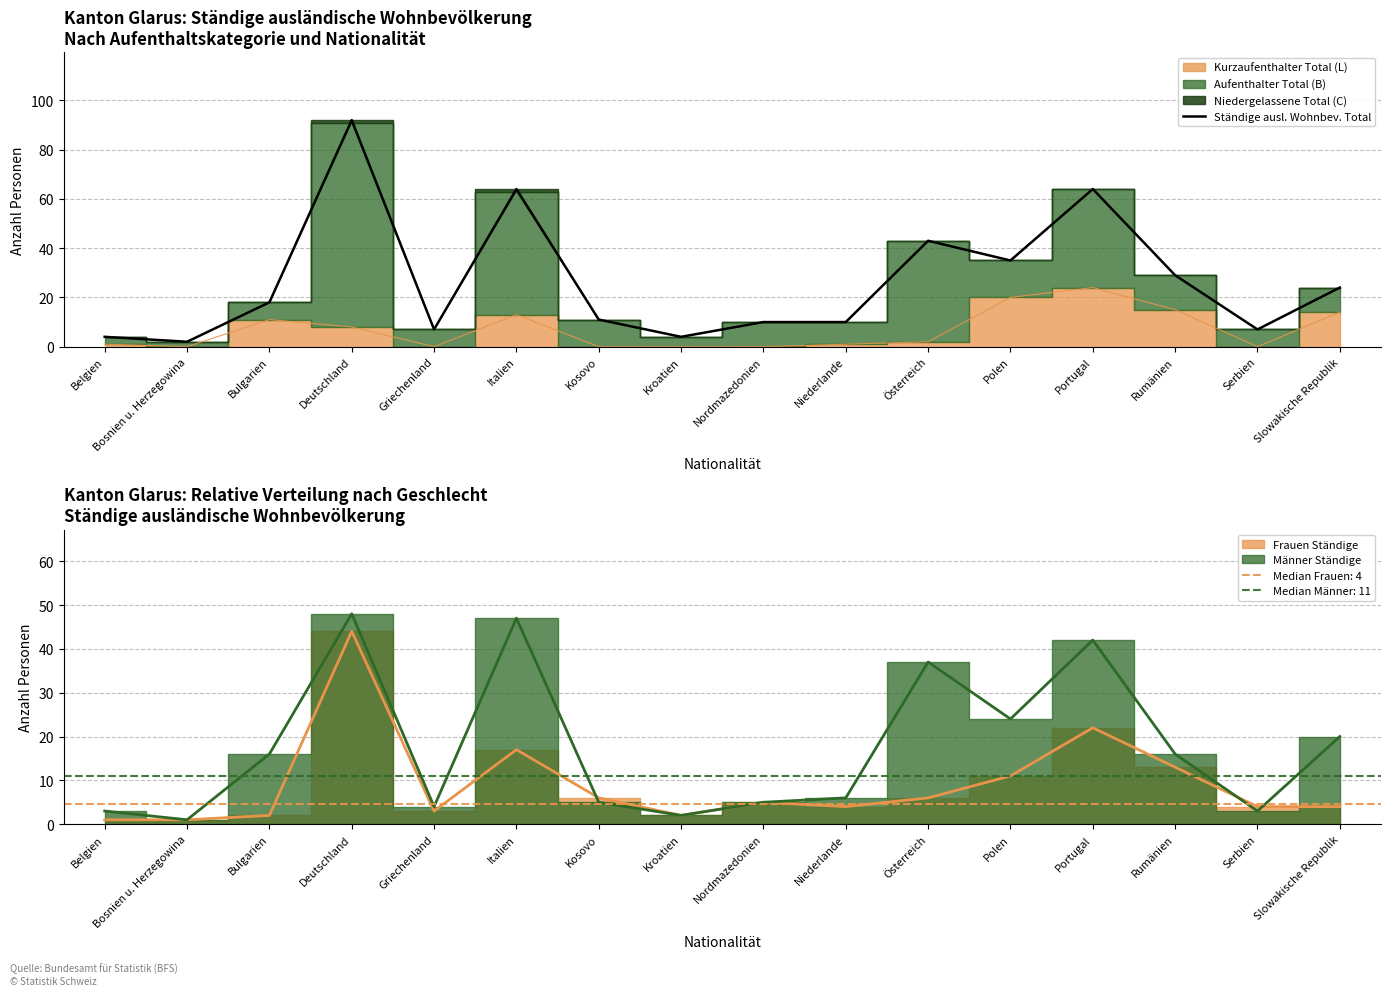

Approximately how many times larger is the value at Belgien compared to Nordmazedonien?

0.4